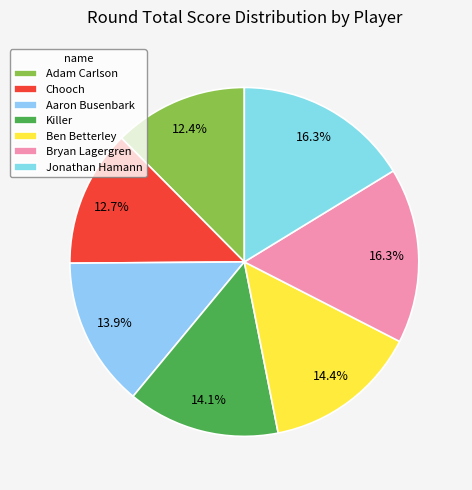

The Adam Carlson slice represents 22% of the pie. True or false?

False